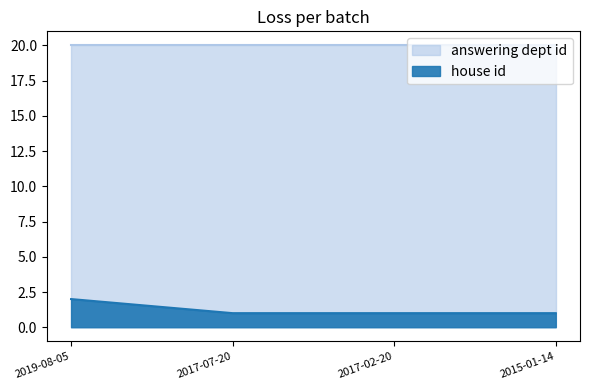

Does the chart display data point markers on the line(s)?

No